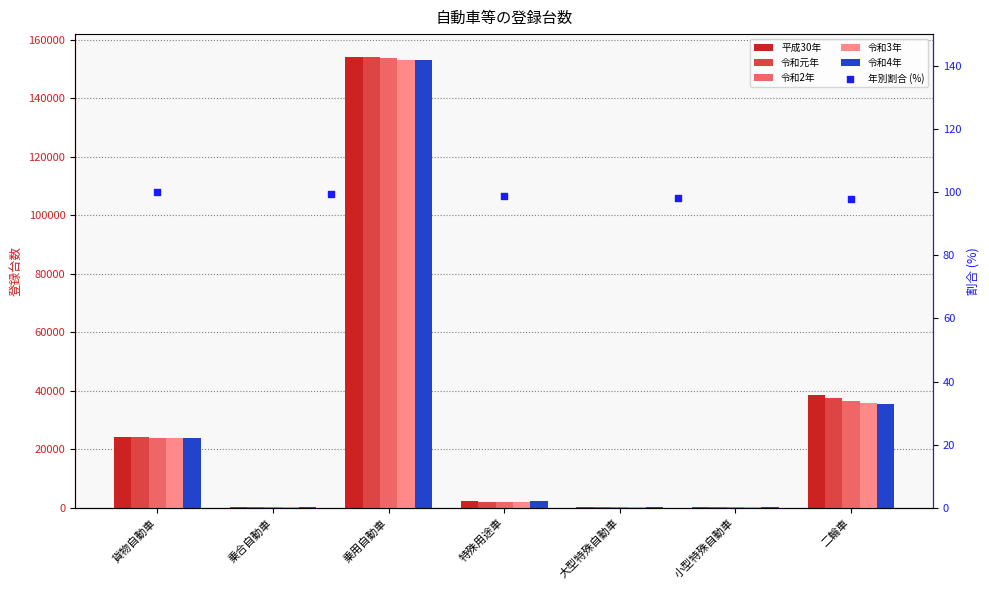

What is the total value across all series at 乗用自動車?

768538